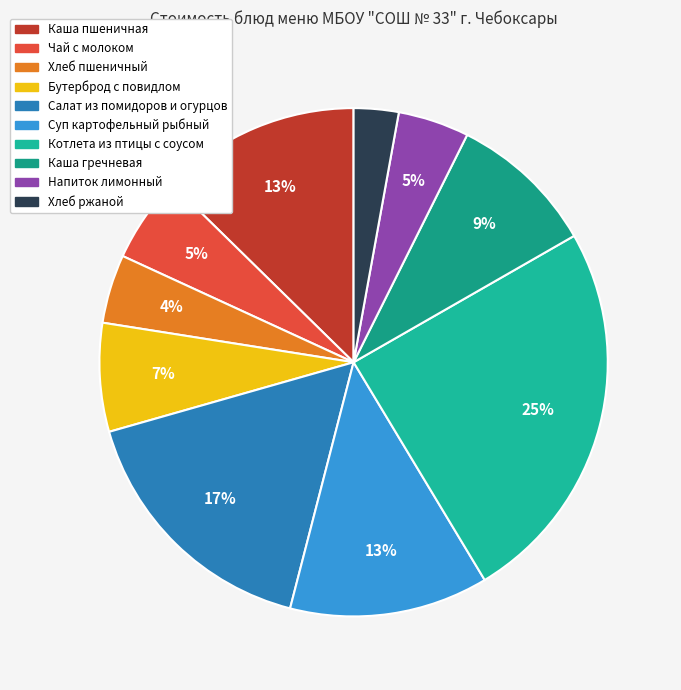

Count the number of slices in the pie.

10